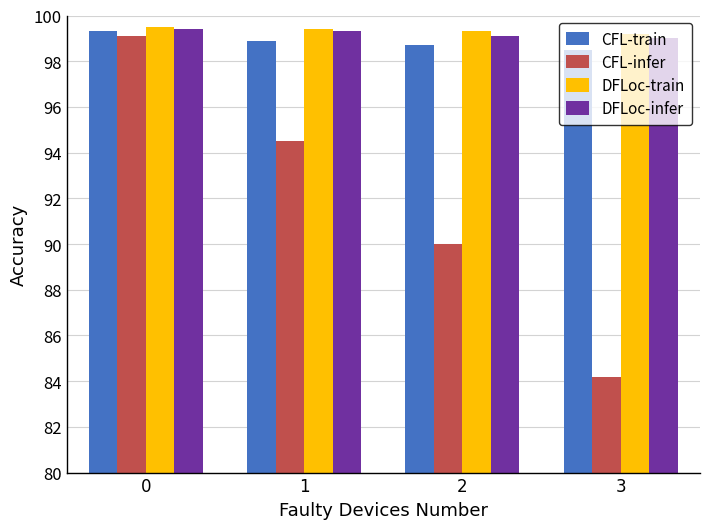

How many values in the CFL-infer series are below 94?

2